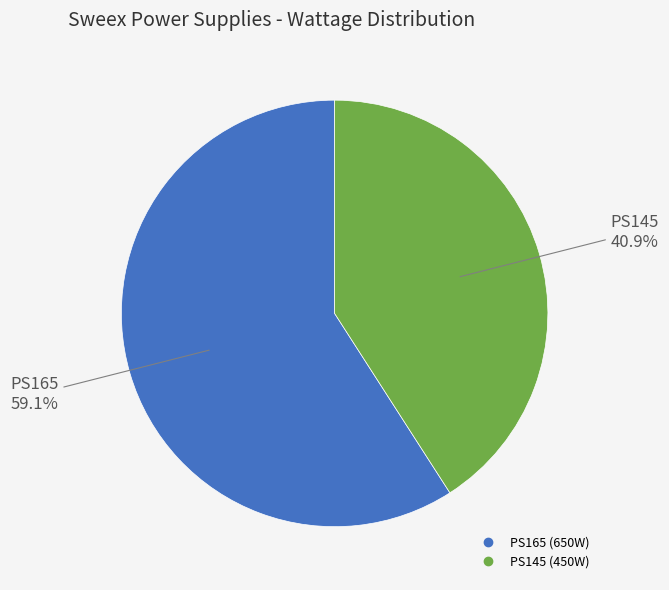

What percentage is NOT represented by PS165?

40.9%